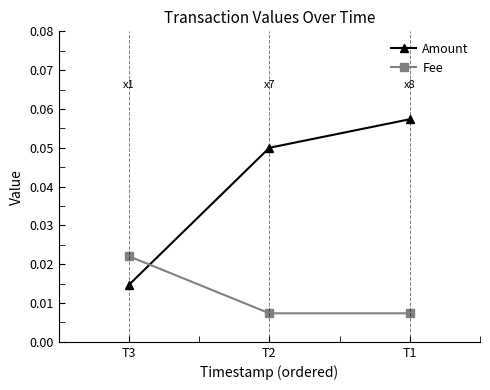

How many lines are shown in the chart?

2